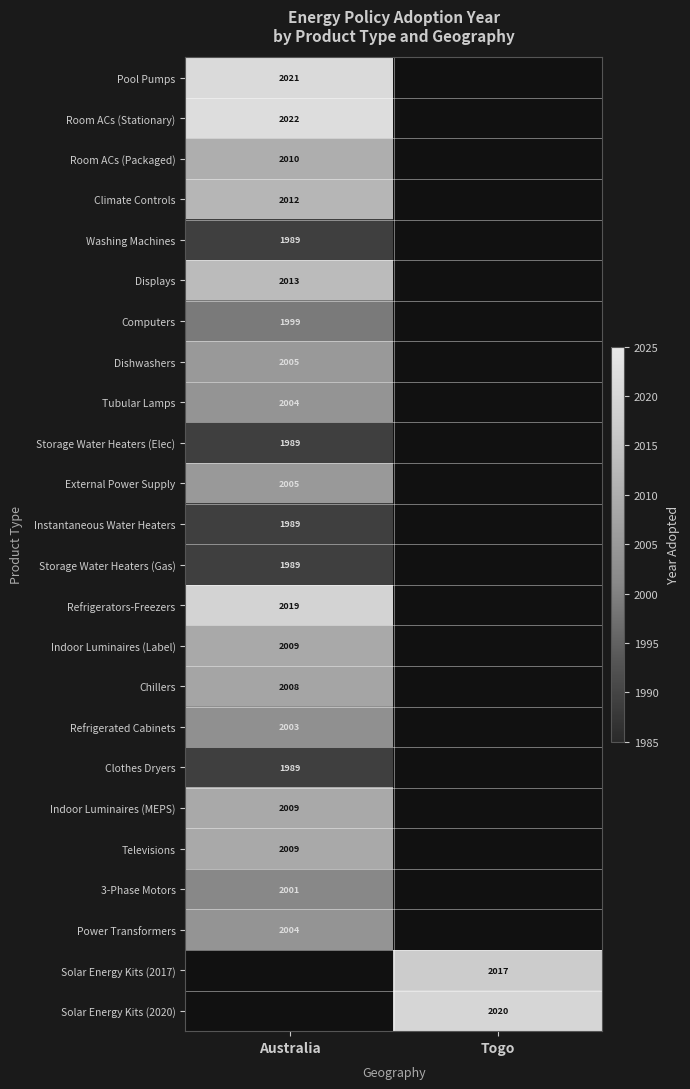

What is the spread (max minus min) of values at Australia?

33.0